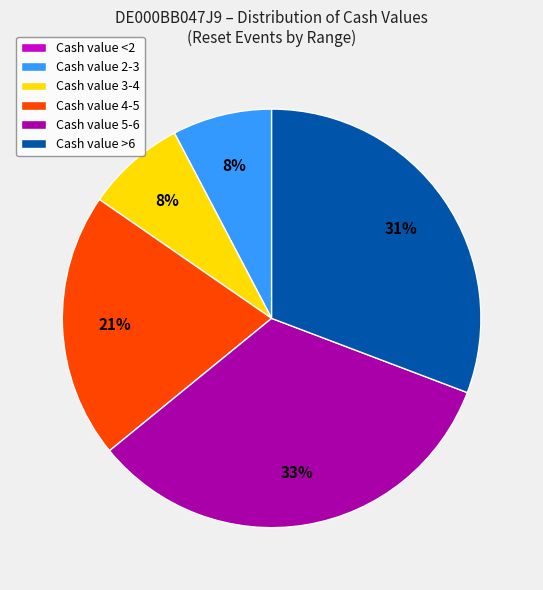

To the nearest percent, what portion does Cash value >6 represent?

31%